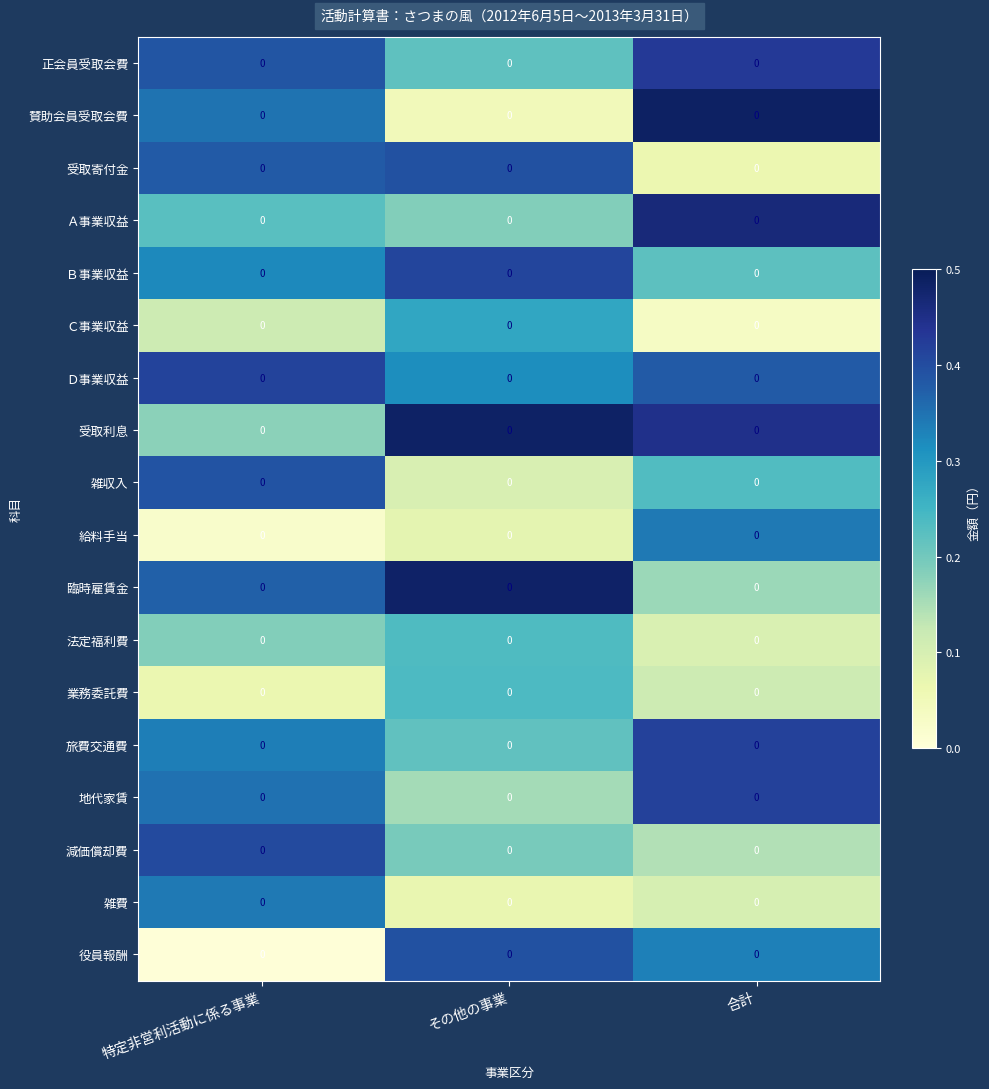

Which series has the widest spread of values?

賛助会員受取会費